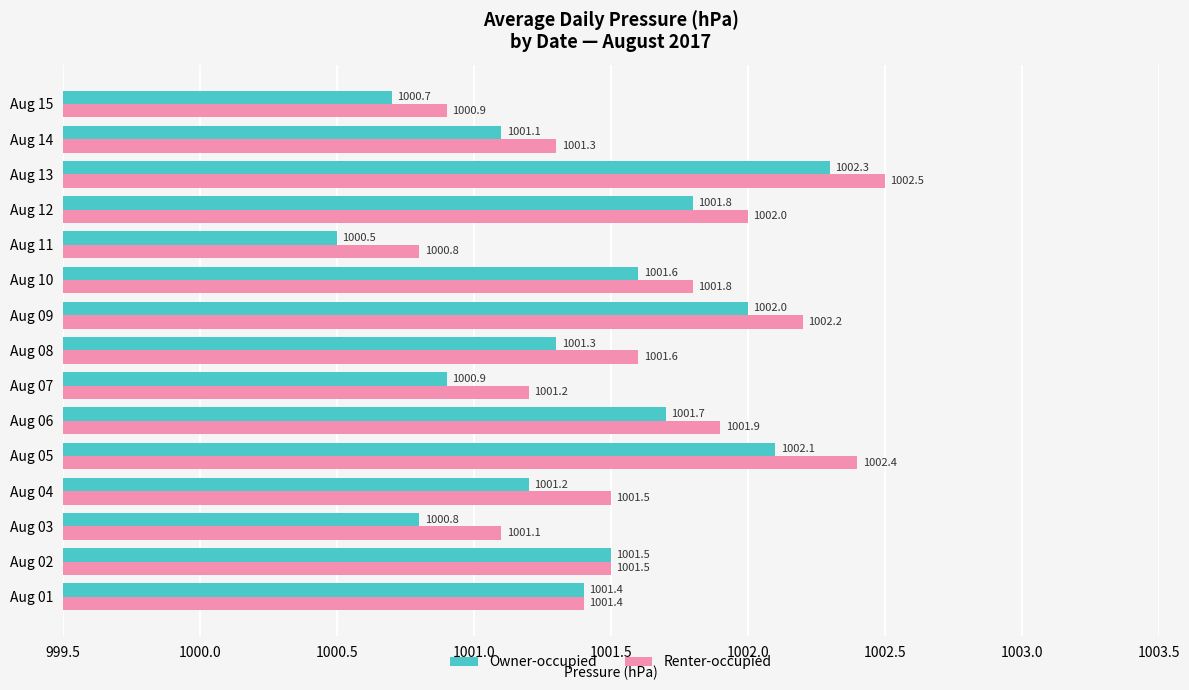

At which category is the sum across all series the highest?

Aug 13